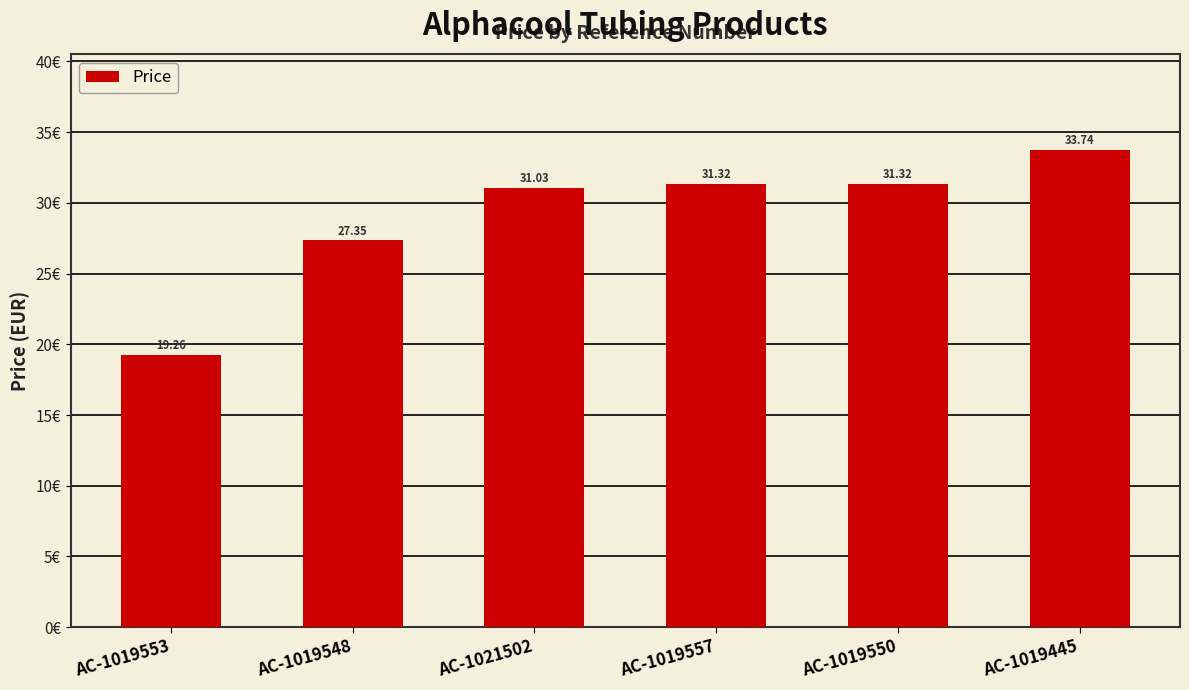

What is the value of the 5th bar from the left?

31.3